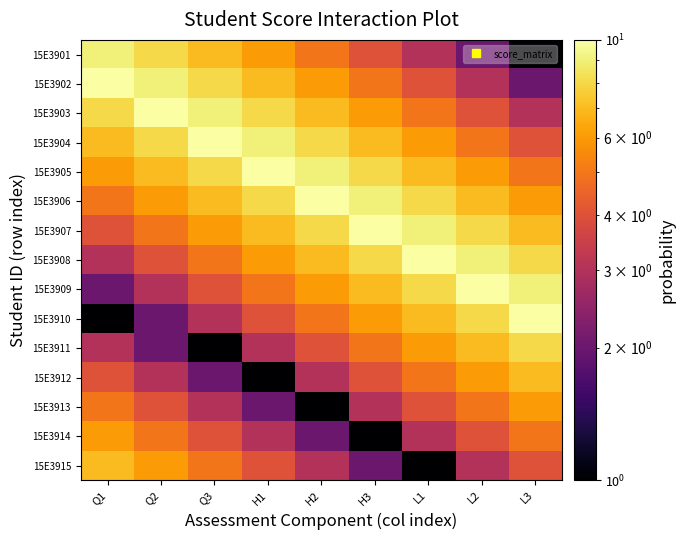

Which series has the widest spread of values?

15E3910